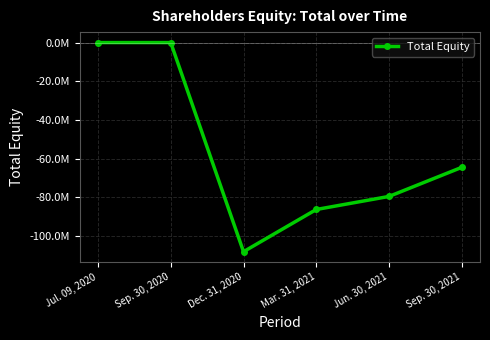

Does the chart have visible grid lines?

Yes